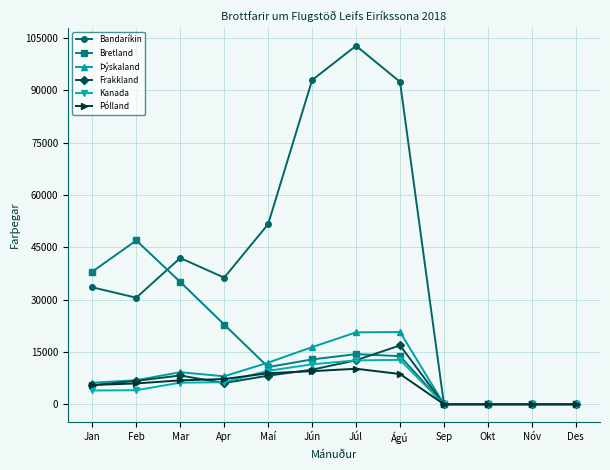

True or false: Bretland has more than 0 points higher than both neighbors.

True